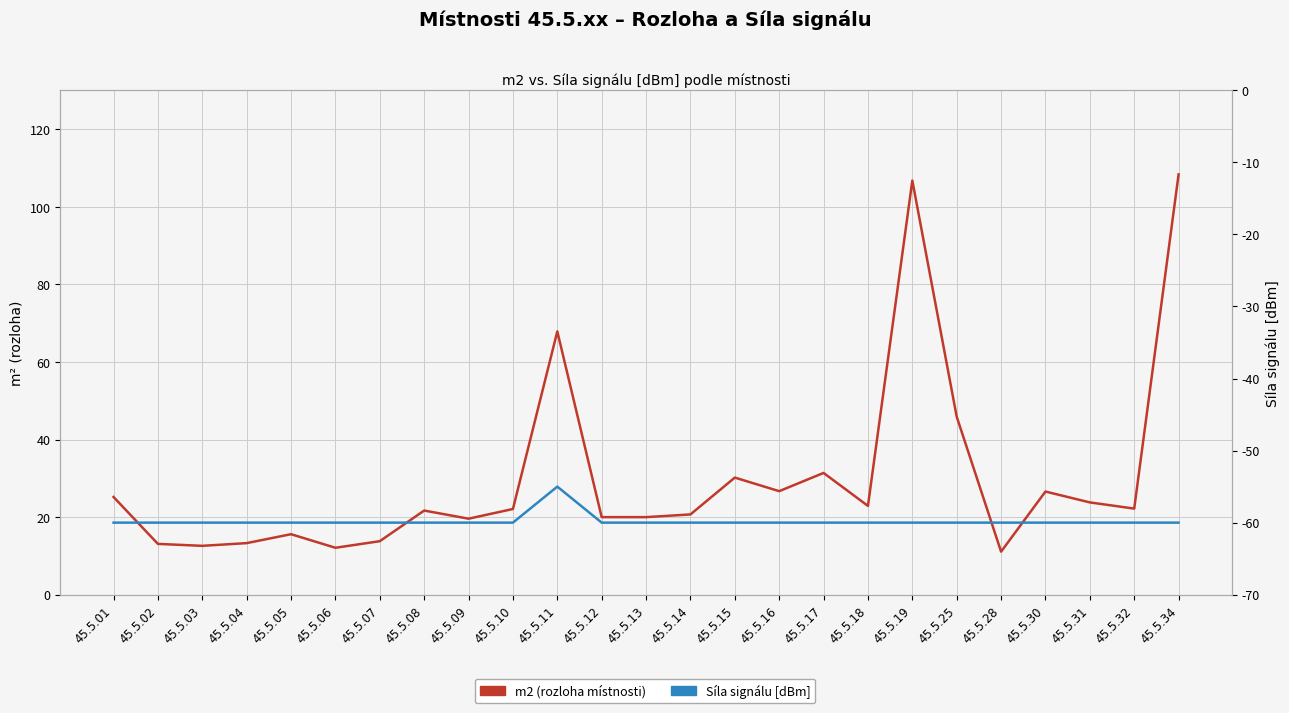

At which label is m2 (rozloha místnosti) closest to 59?

45.5.11